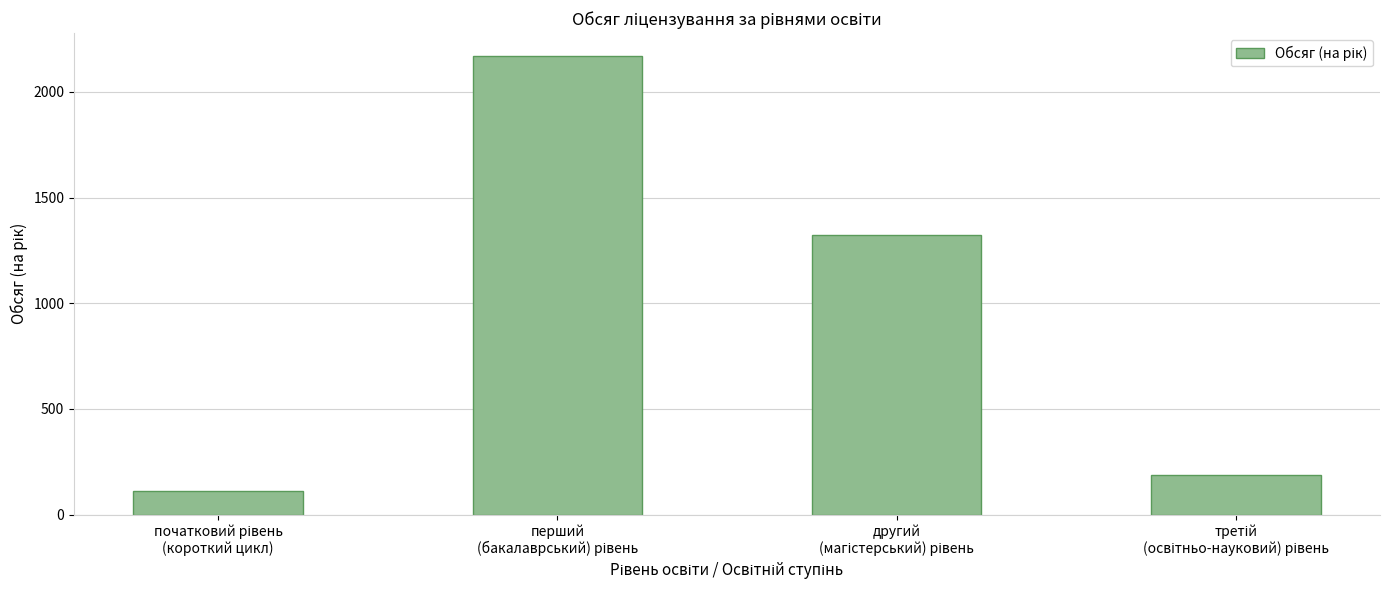

What is the average value?

948